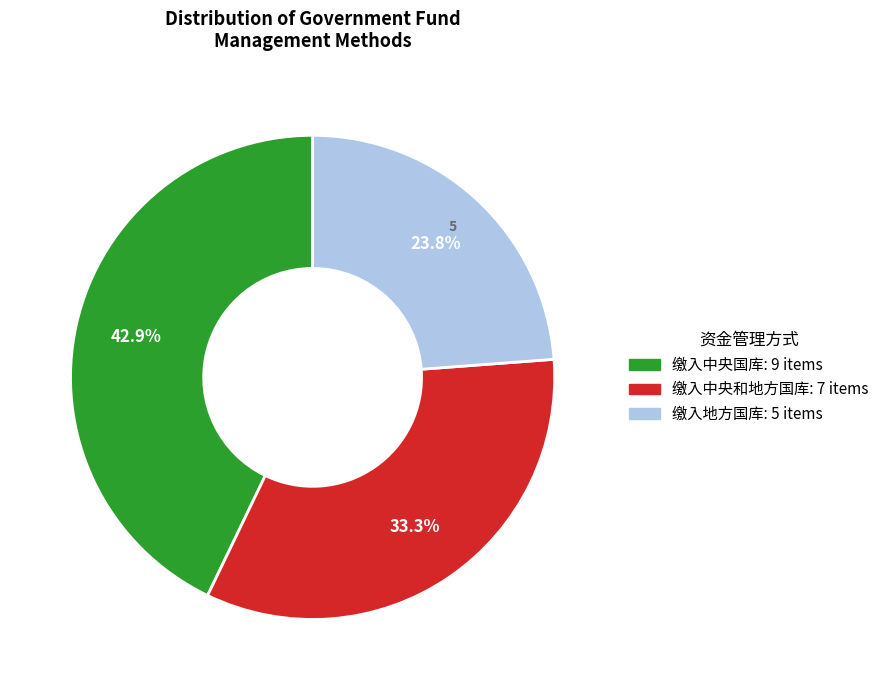

To the nearest percent, what portion does 缴入中央和地方国库 represent?

33%